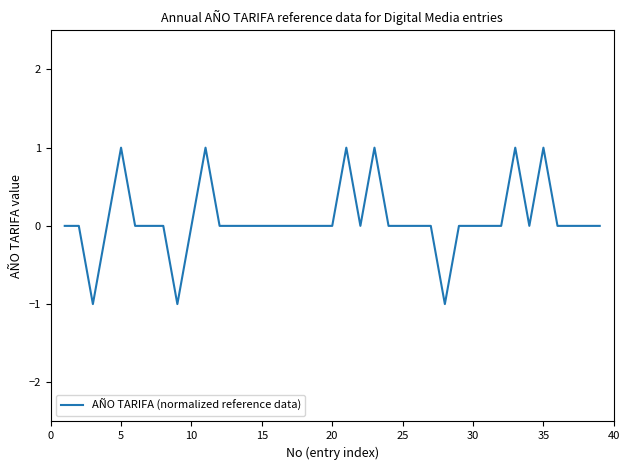

How many lines are shown in the chart?

1